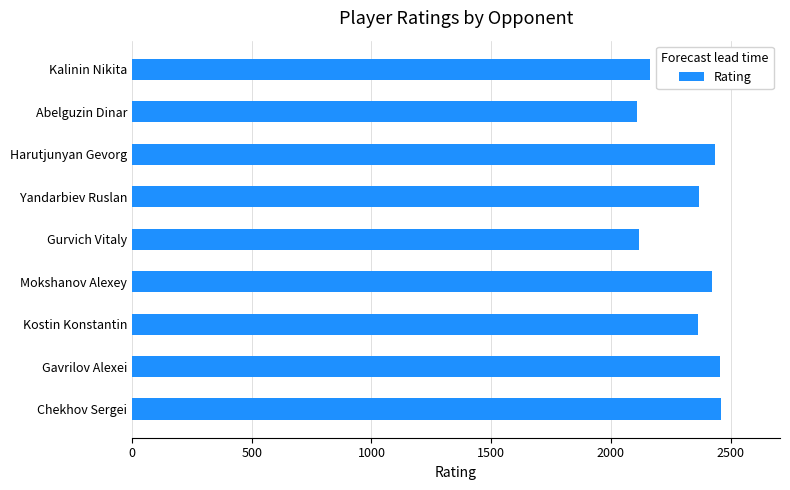

Is it true that the value at Kostin Konstantin is 3355?

False